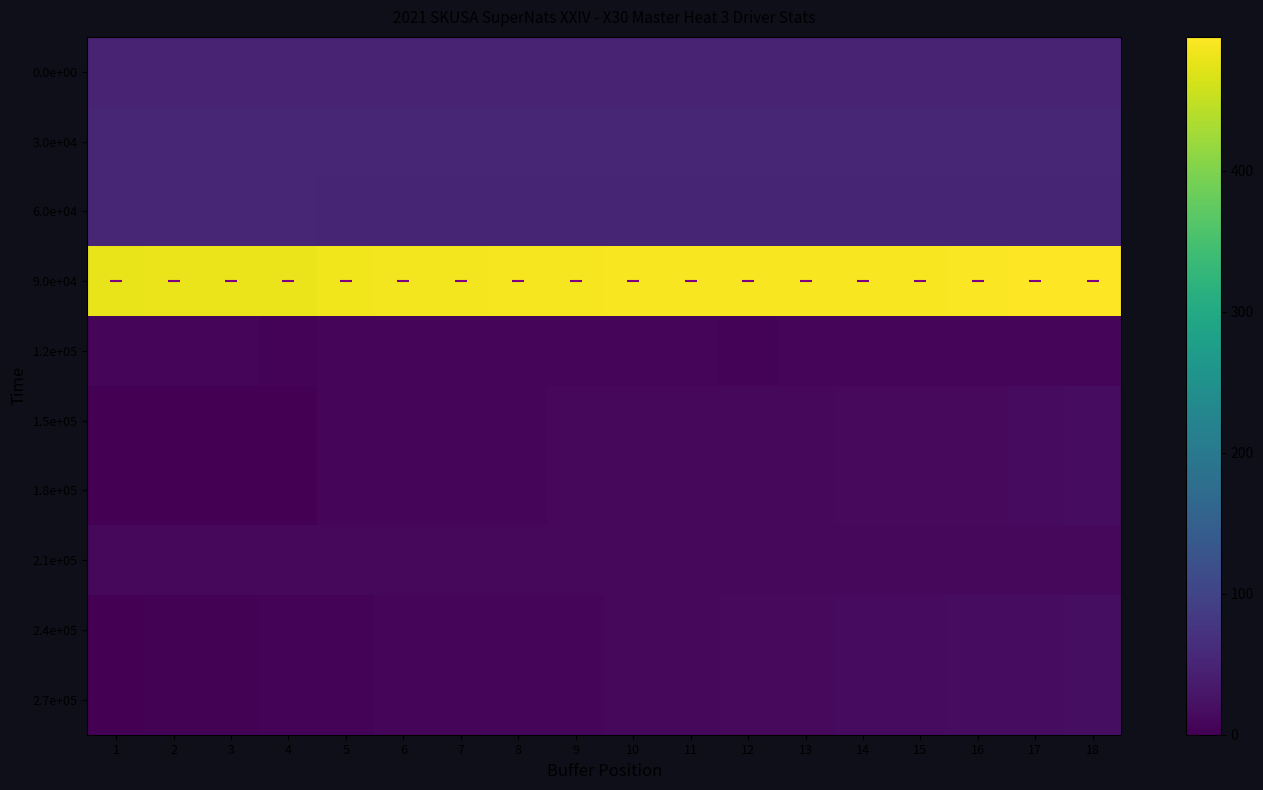

How many values in the 2.4e+05 series exceed 10?

8